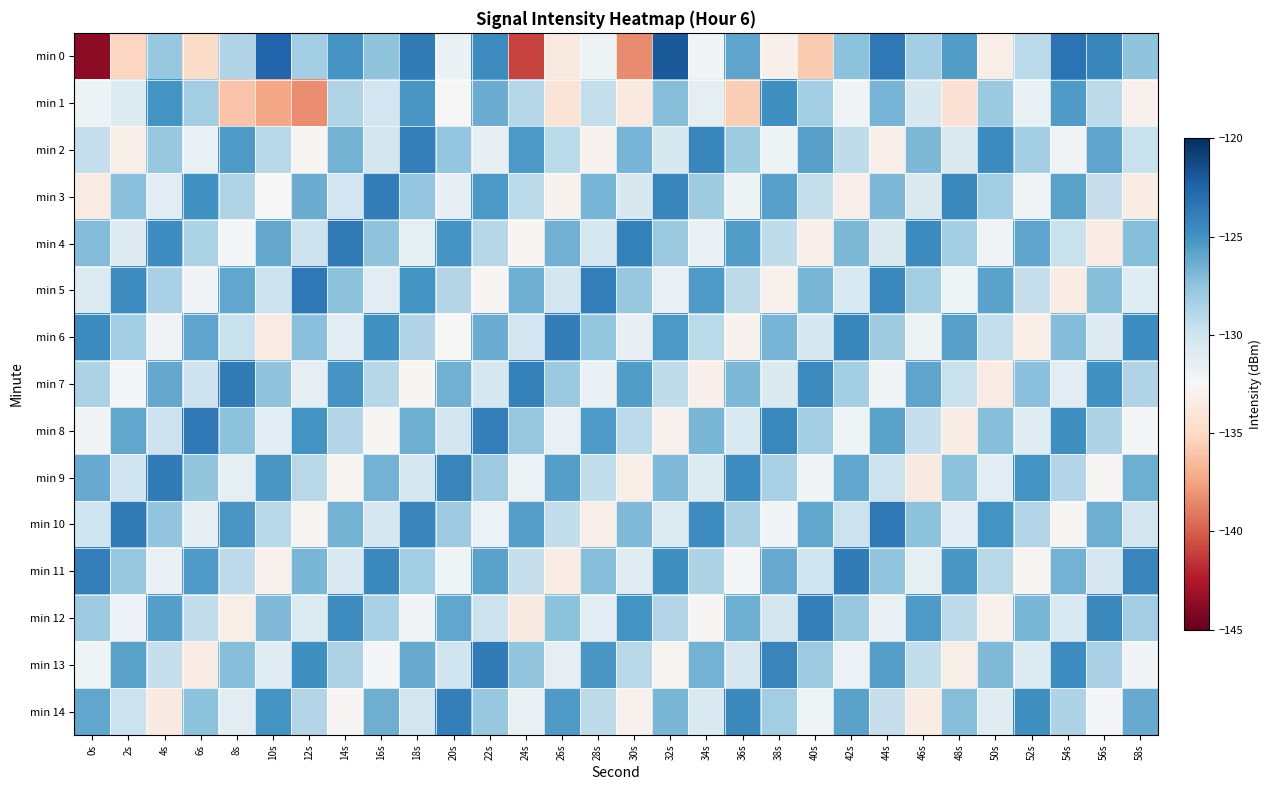

Rank the series at 16s from highest to lowest value.

min 3, min 11, min 6, min 14, min 9, min 4, min 0, min 12, min 7, min 1, min 2, min 10, min 5, min 13, min 8